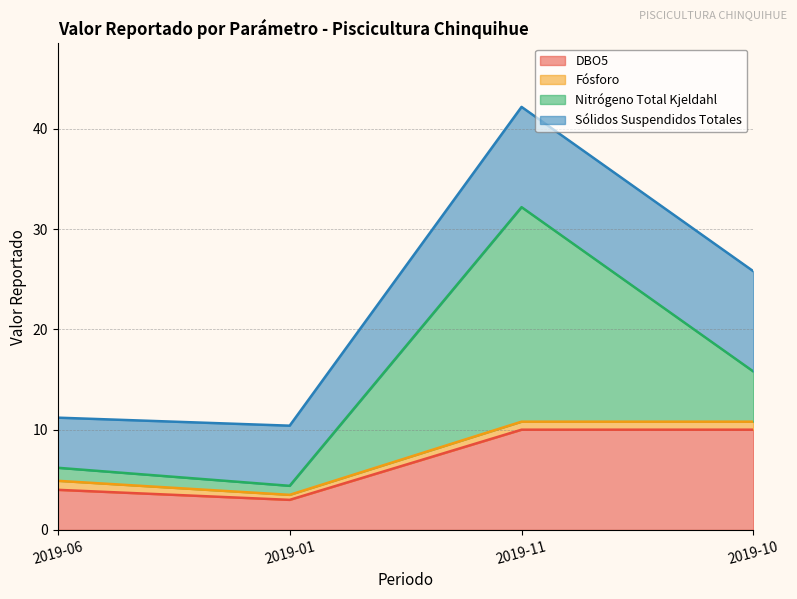

How many lines are shown in the chart?

4